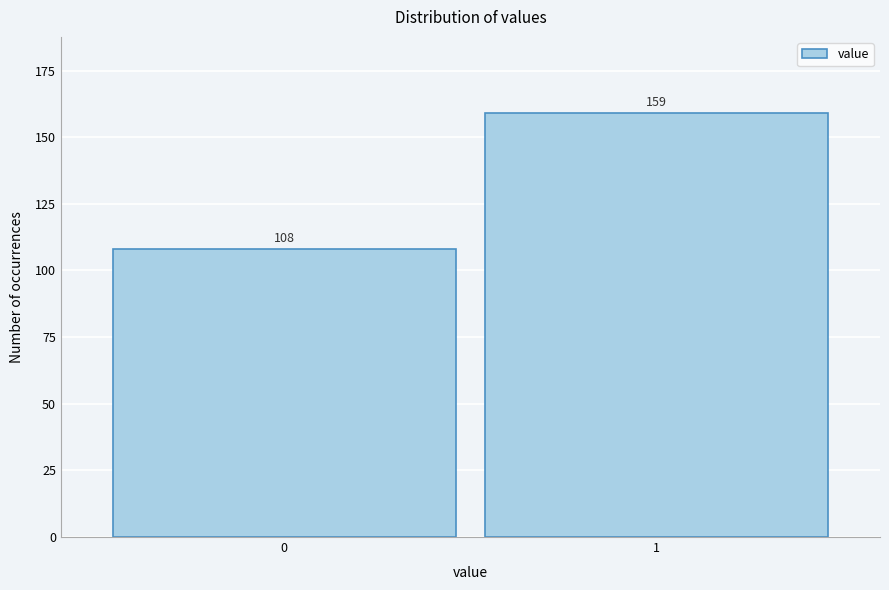

Reading left to right, transcribe all the data shown in this chart.

108	159